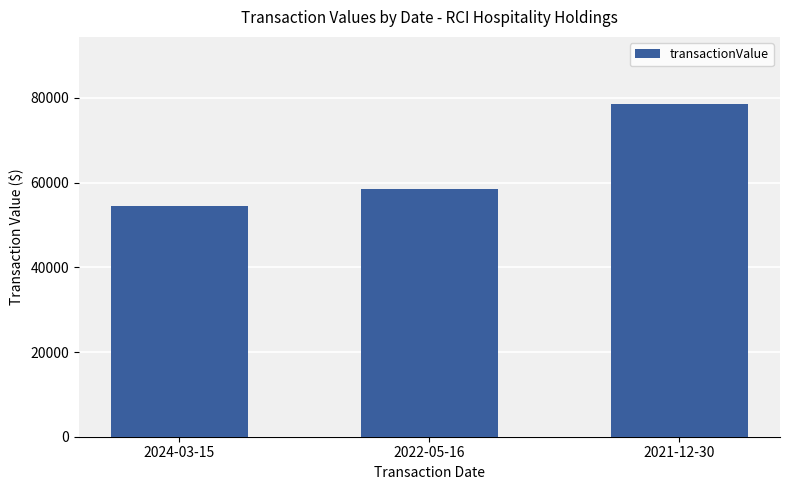

Rank the categories by value from lowest to highest.

2024-03-15, 2022-05-16, 2021-12-30